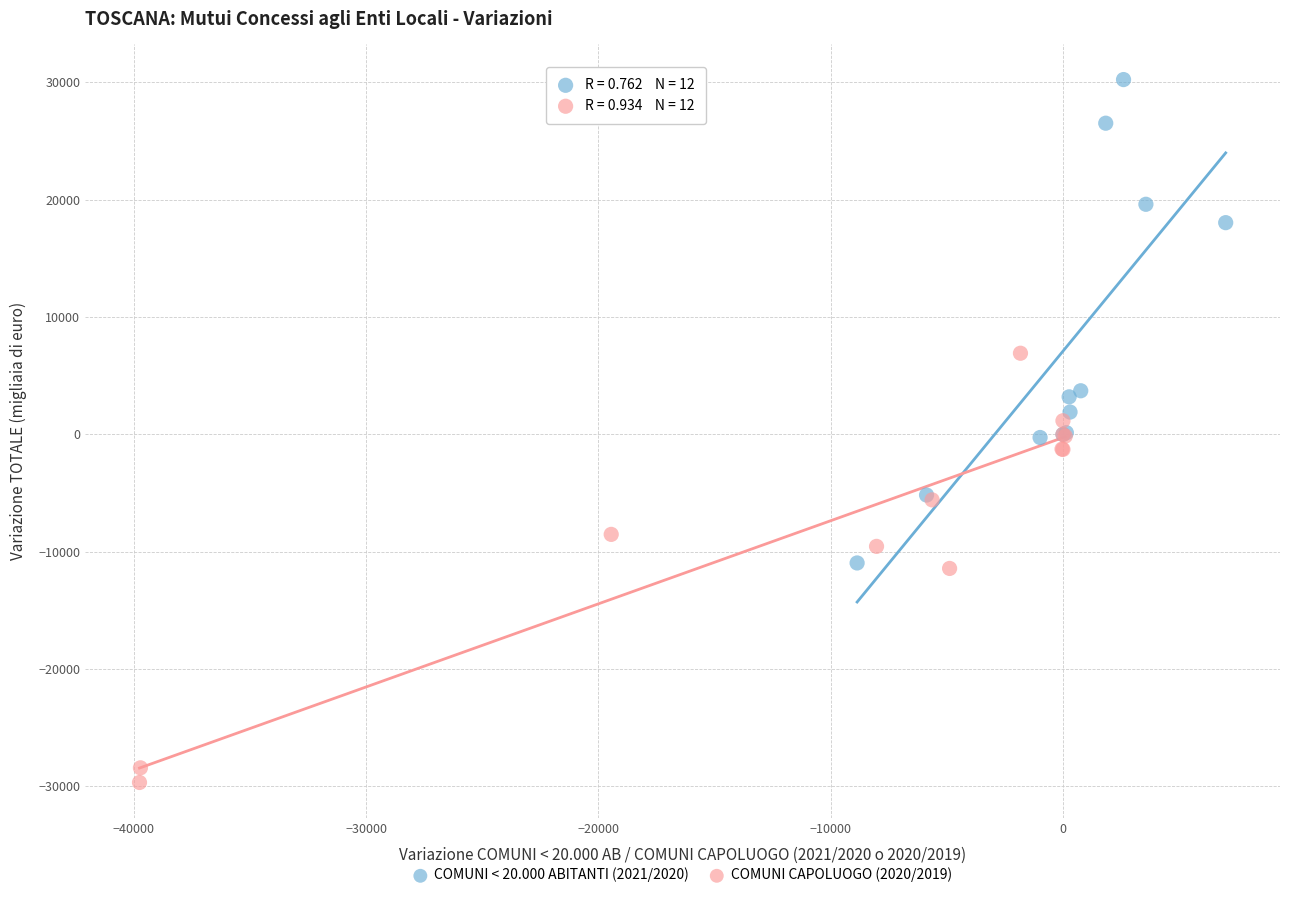

Which series contains the lowest Y value?

COMUNI CAPOLUOGO (2020/2019)